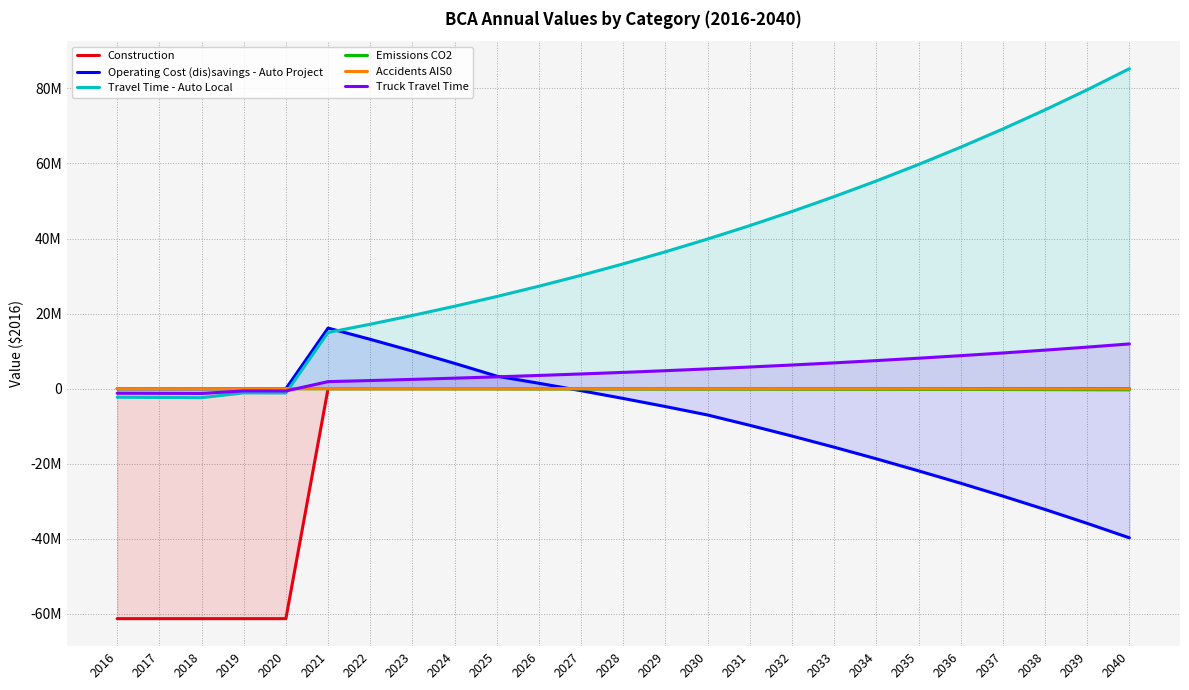

Is it true that Emissions CO2 equals -347770.7 at 2036?

False